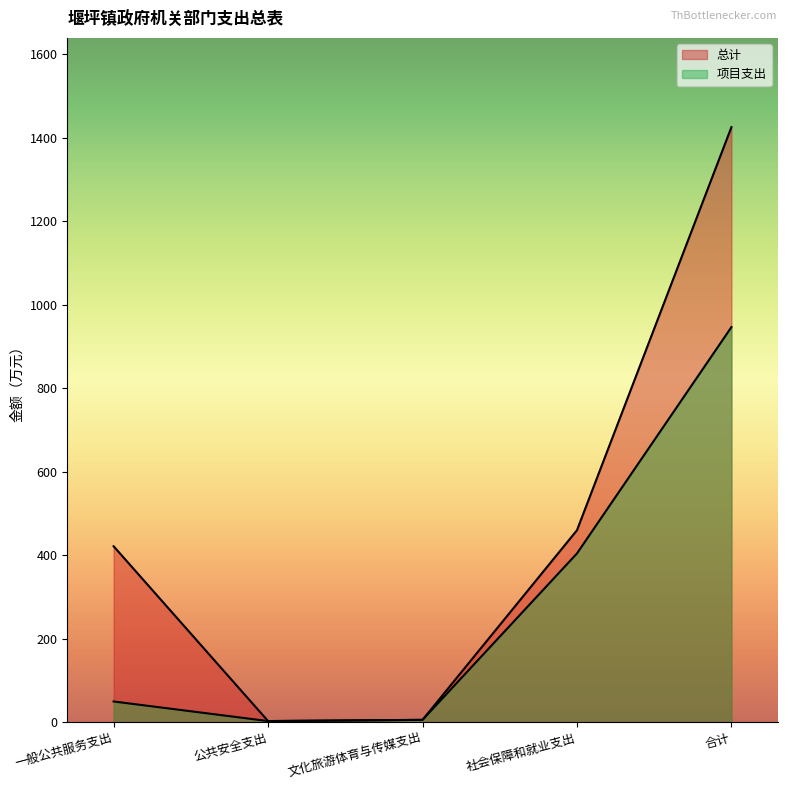

What is the total value across all series at 文化旅游体育与传媒支出?

10.9